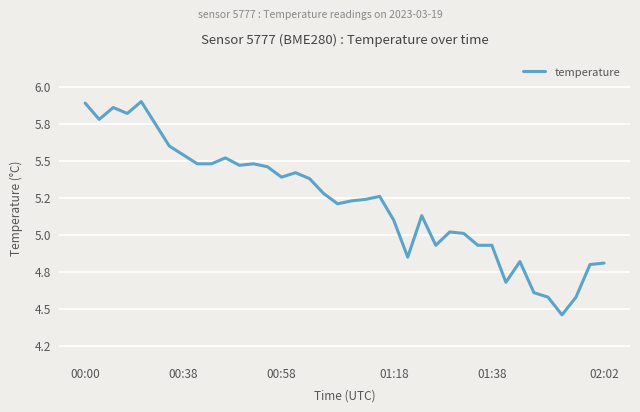

Is this an area chart (filled region under the line)?

No